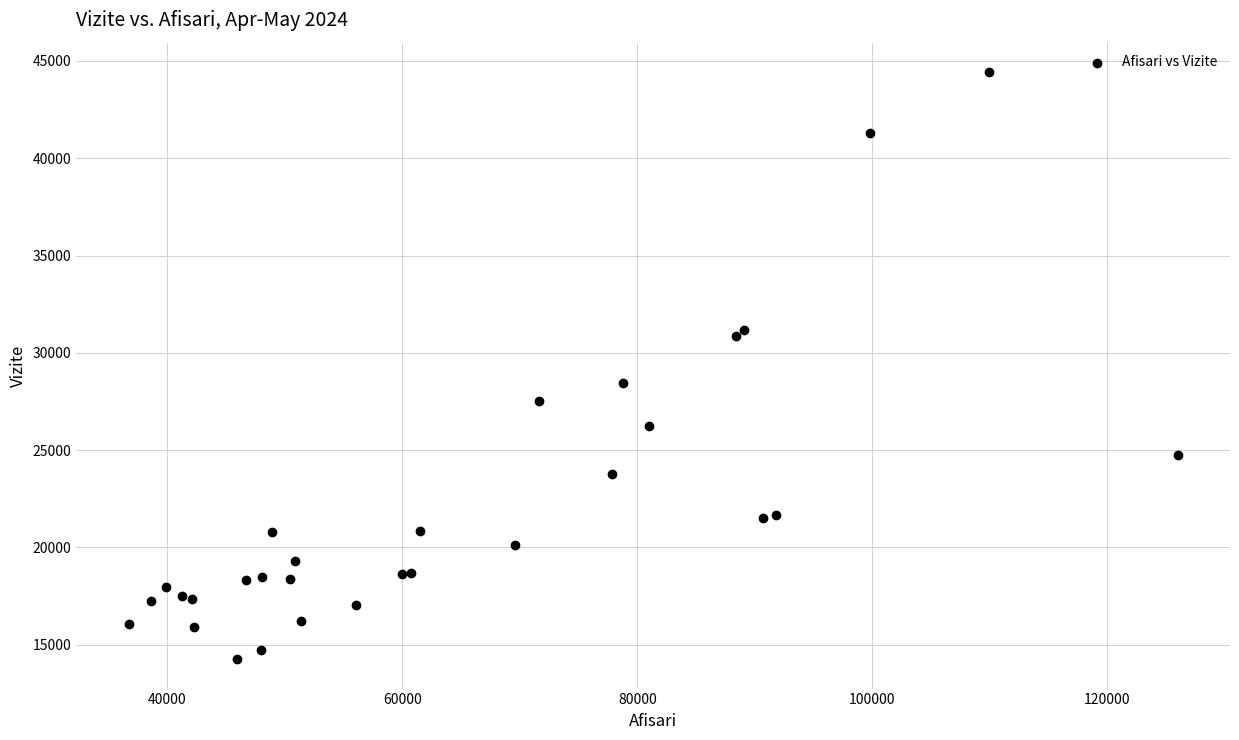

What Y value in the scatter plot is closest to 29344?

28426